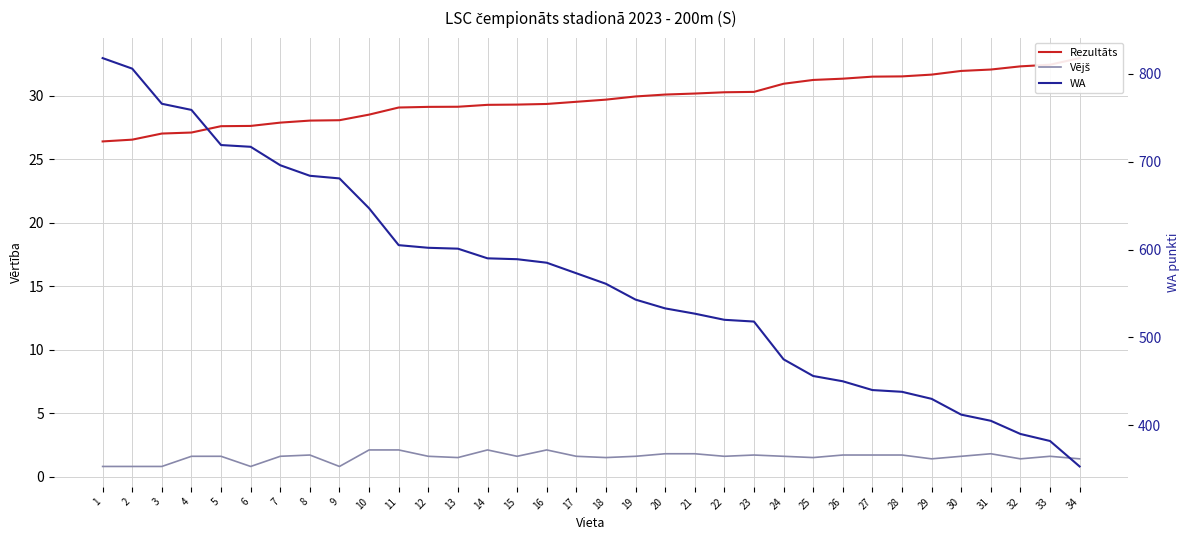

The WA series shows 520.0 at 22. True or false?

True